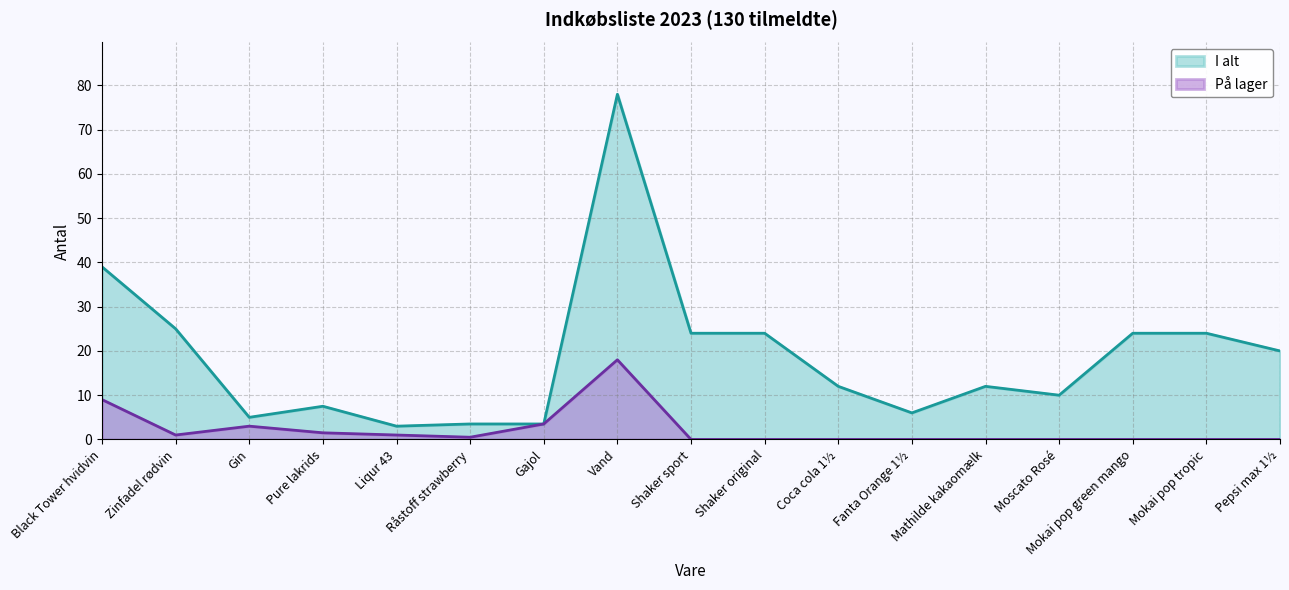

What position from the right is Zinfadel rødvin?

16